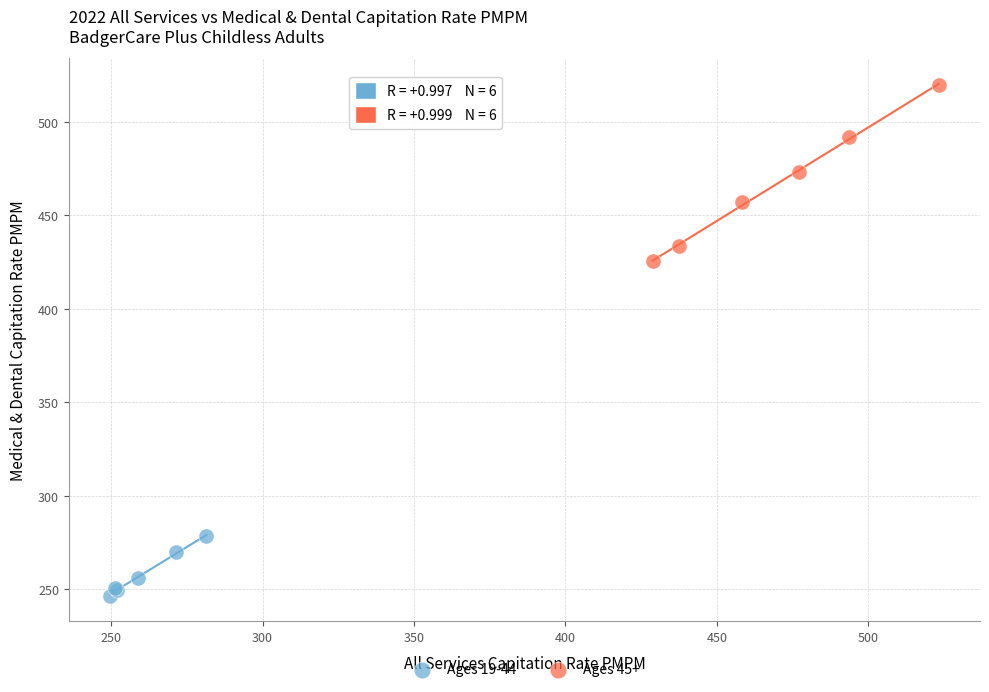

Which series reaches the minimum Y coordinate?

Ages 19-44